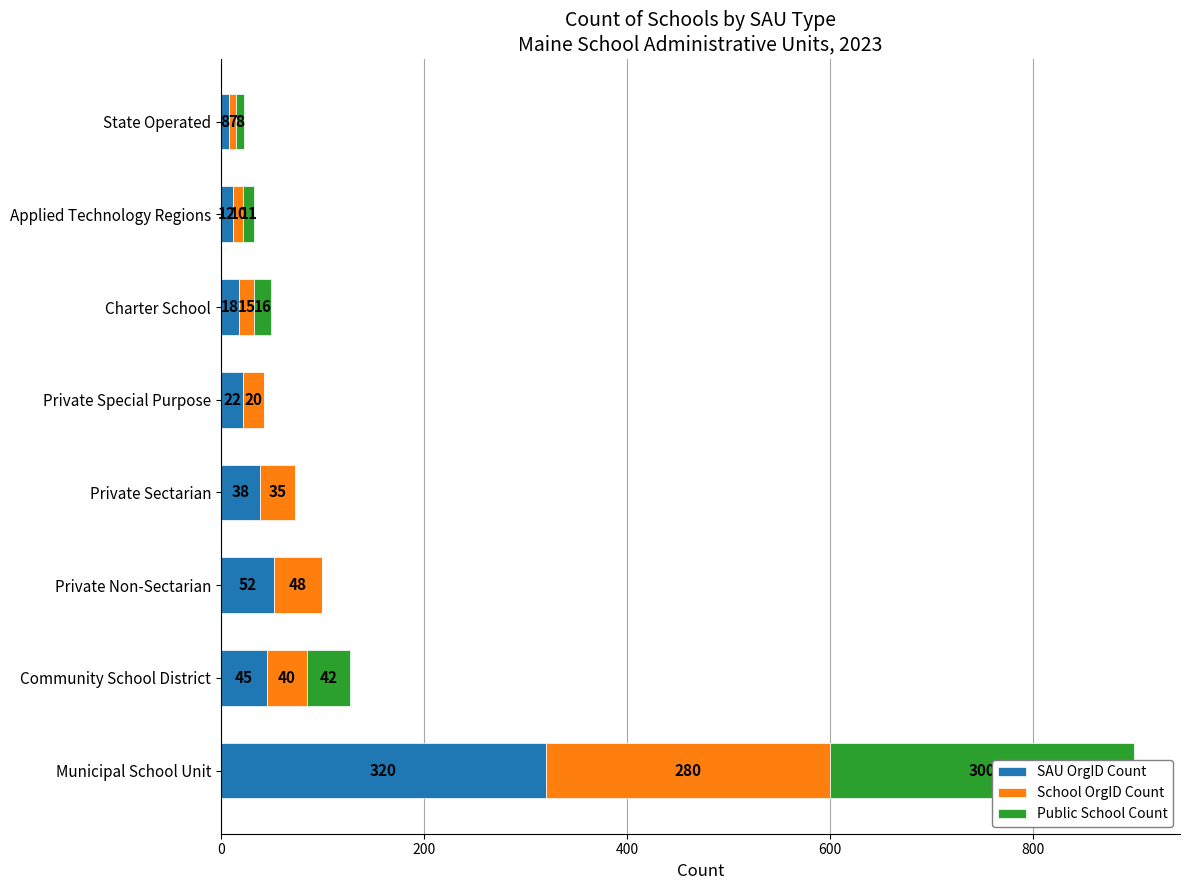

What is the value of the SAU OrgID Count bar at the 8th from the left?

8